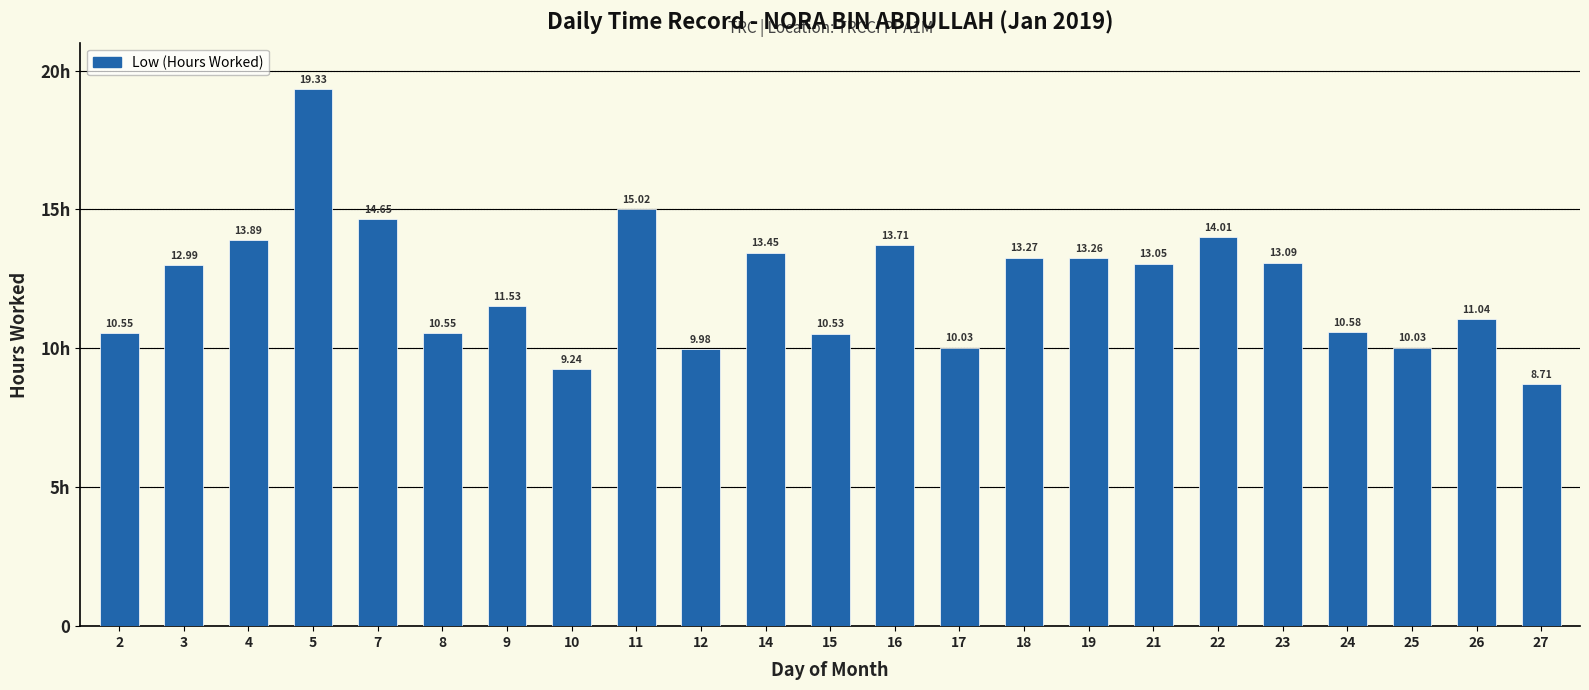

Reading right to left, extract all data points from this chart.

27=8.7	26=11.0	25=10.0	24=10.6	23=13.1	22=14.0	21=13.1	19=13.3	18=13.3	17=10.0	16=13.7	15=10.5	14=13.4	12=10.0	11=15.0	10=9.2	9=11.5	8=10.6	7=14.7	5=19.3	4=13.9	3=13.0	2=10.6